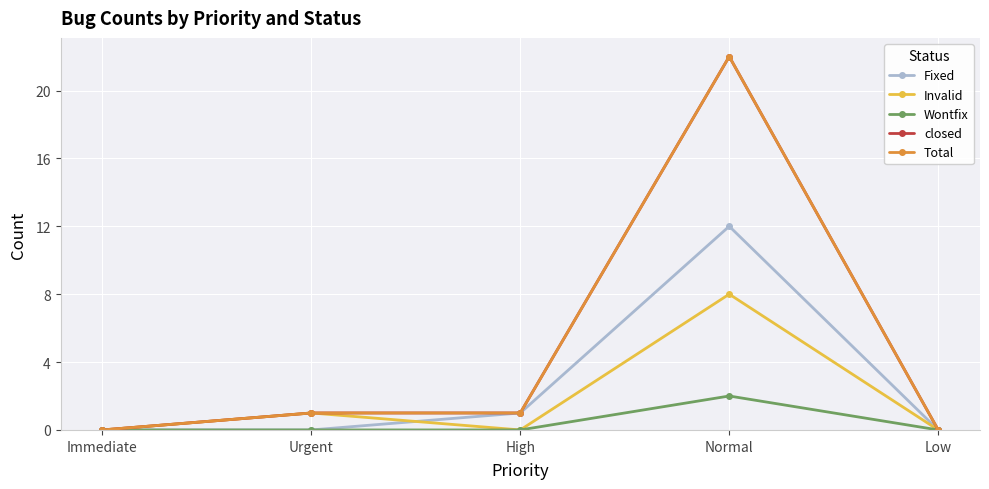

Reading right to left, list all the values displayed in this chart.

Fixed: Low=0	Normal=12	High=1	Urgent=0	Immediate=0
Invalid: Low=0	Normal=8	High=0	Urgent=1	Immediate=0
Wontfix: Low=0	Normal=2	High=0	Urgent=0	Immediate=0
closed: Low=0	Normal=22	High=1	Urgent=1	Immediate=0
Total: Low=0	Normal=22	High=1	Urgent=1	Immediate=0